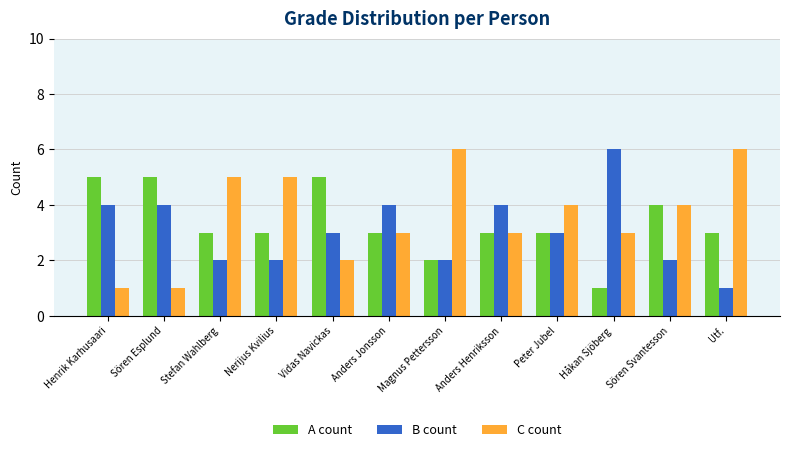

Is the value of A count at Magnus Pettersson greater than the value of B count at Anders Henriksson?

No